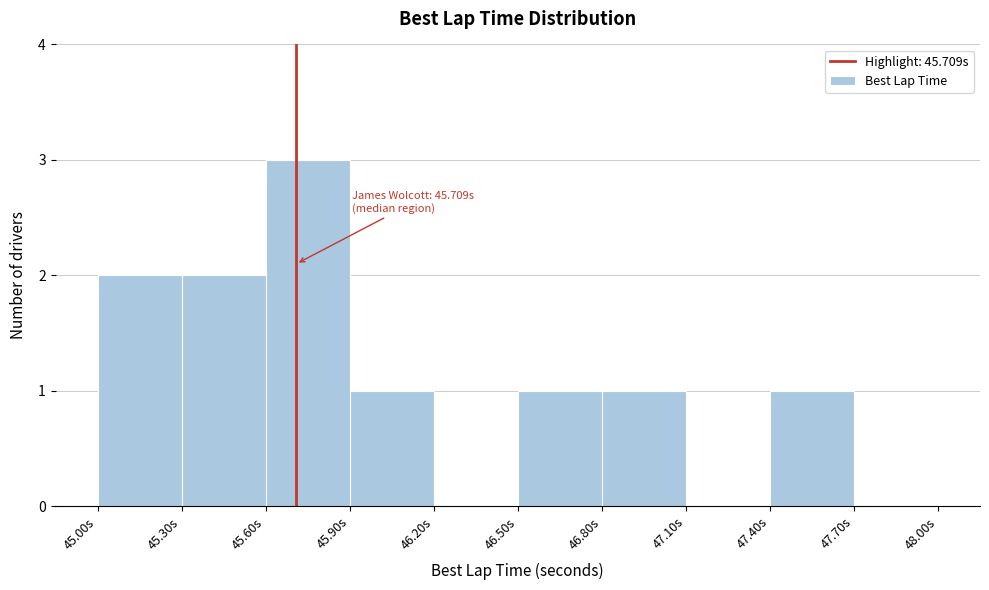

Which range on the x-axis has the tallest bar?

45.6 to 45.9